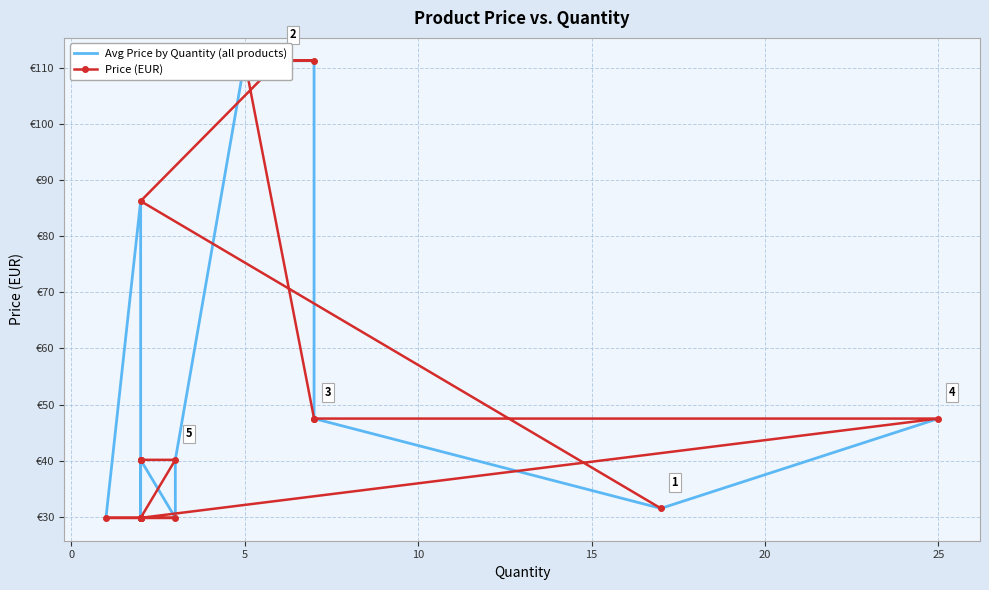

What is the sum of all Price (EUR) values?

993.1